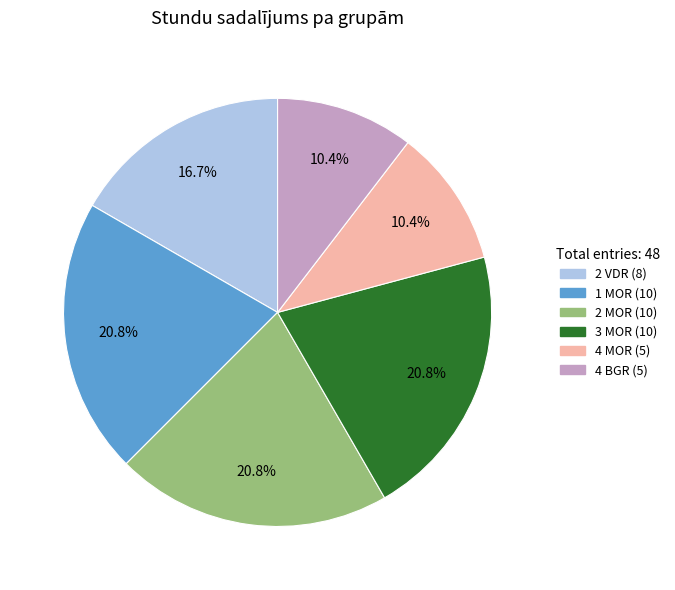

Count the number of slices in the pie.

6